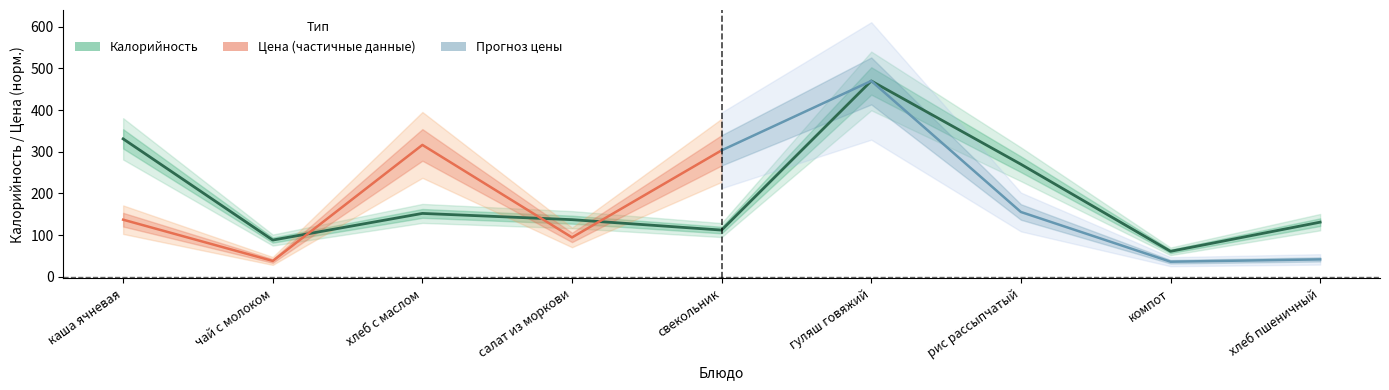

The chart shows a value of 440 at каша ячневая. True or false?

False